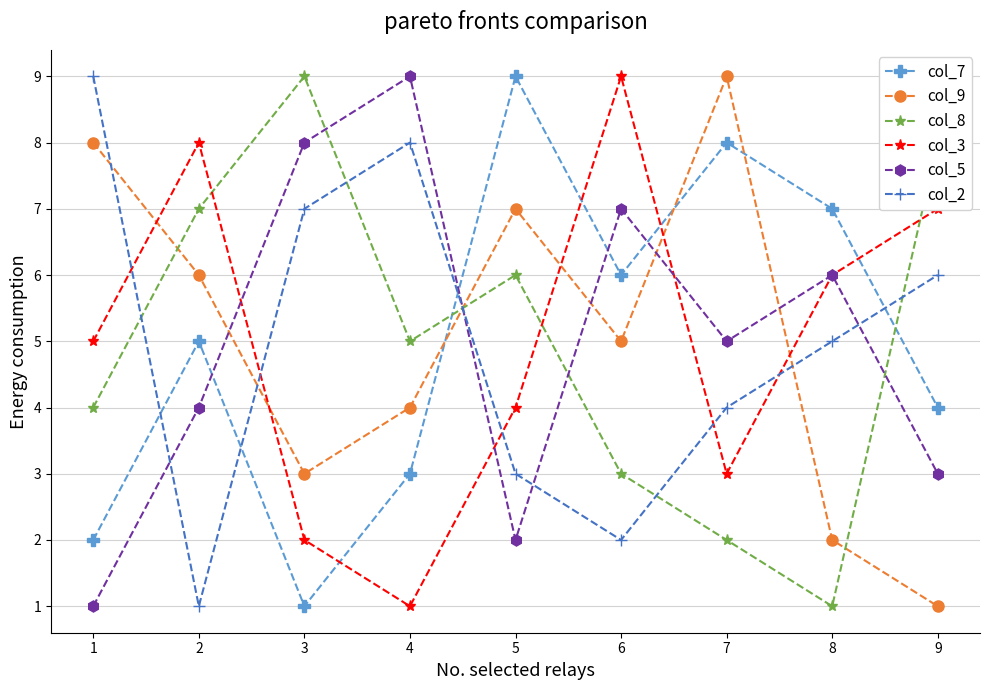

Rank the categories by col_8 value from lowest to highest.

8, 7, 6, 1, 4, 5, 2, 9, 3